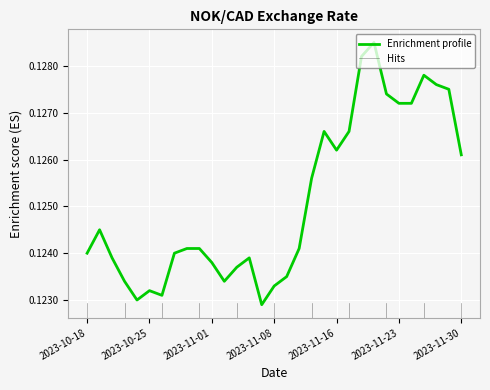

How many values are between 0 and 1?

31